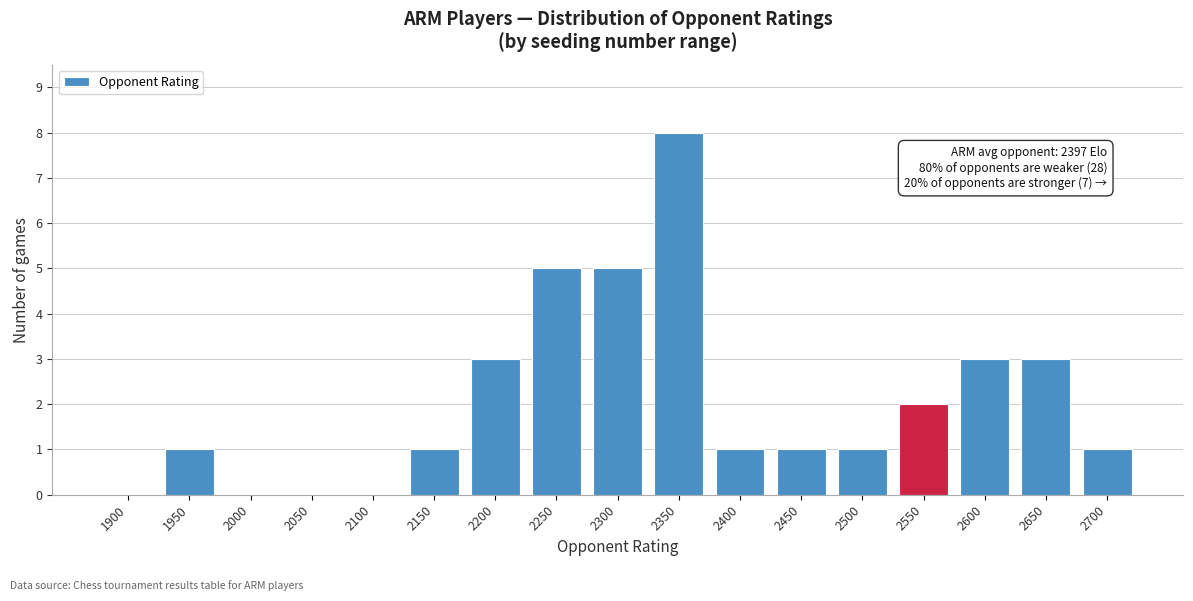

Reading left to right, transcribe all the data shown in this chart.

1900=0	1950=1	2000=0	2050=0	2100=0	2150=1	2200=3	2250=5	2300=5	2350=8	2400=1	2450=1	2500=1	2550=2	2600=3	2650=3	2700=1